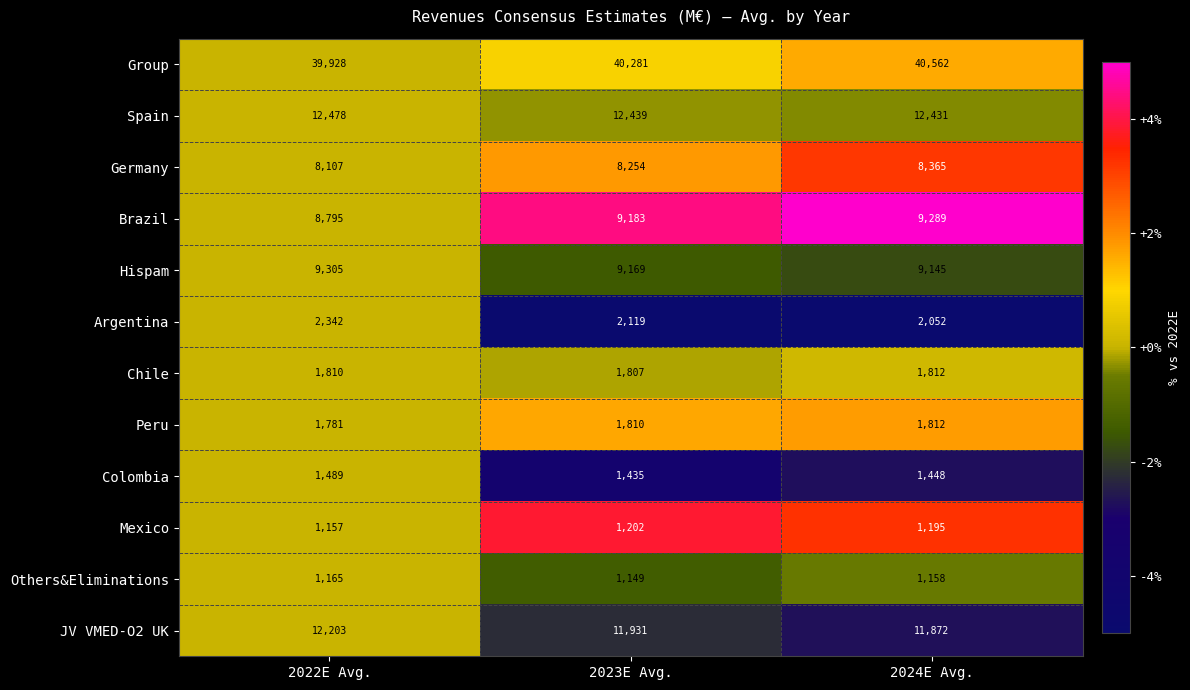

What is the difference between the JV VMED-O2 UK values at 2024E Avg. and 2023E Avg.?

59